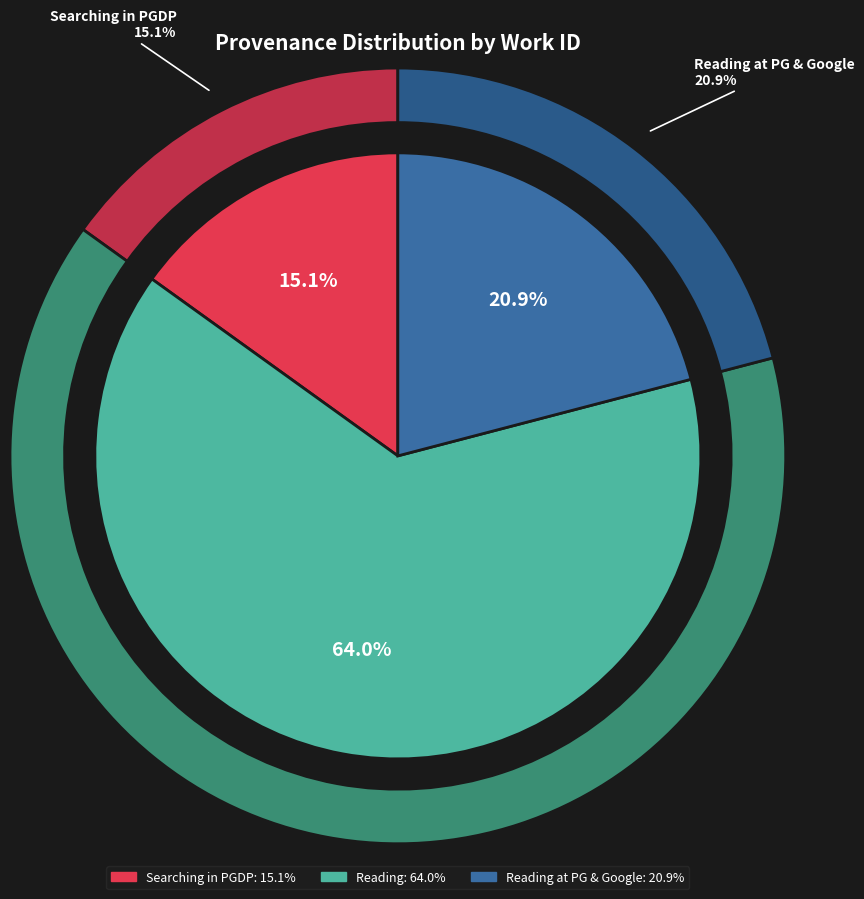

How many slices are in this pie chart?

4